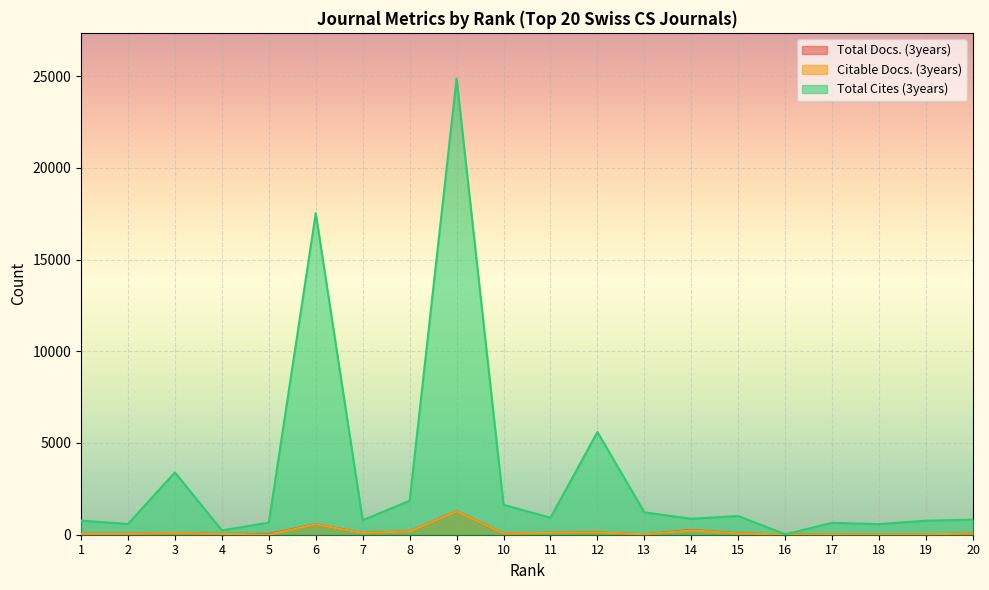

Is it true that Citable Docs. (3years) equals 86 at 3?

True